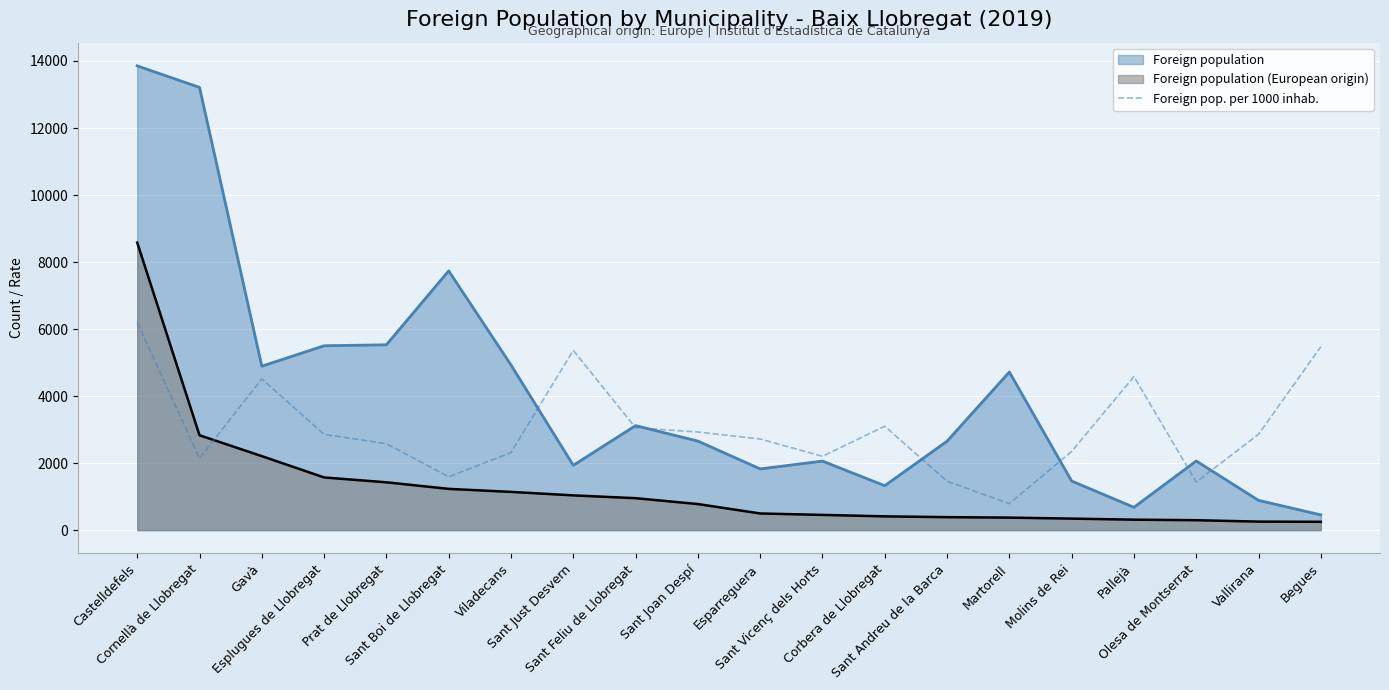

List the series in order of their overall mean, lowest first.

Foreign population (European origin), Foreign pop. per 1000 inhab., Foreign population